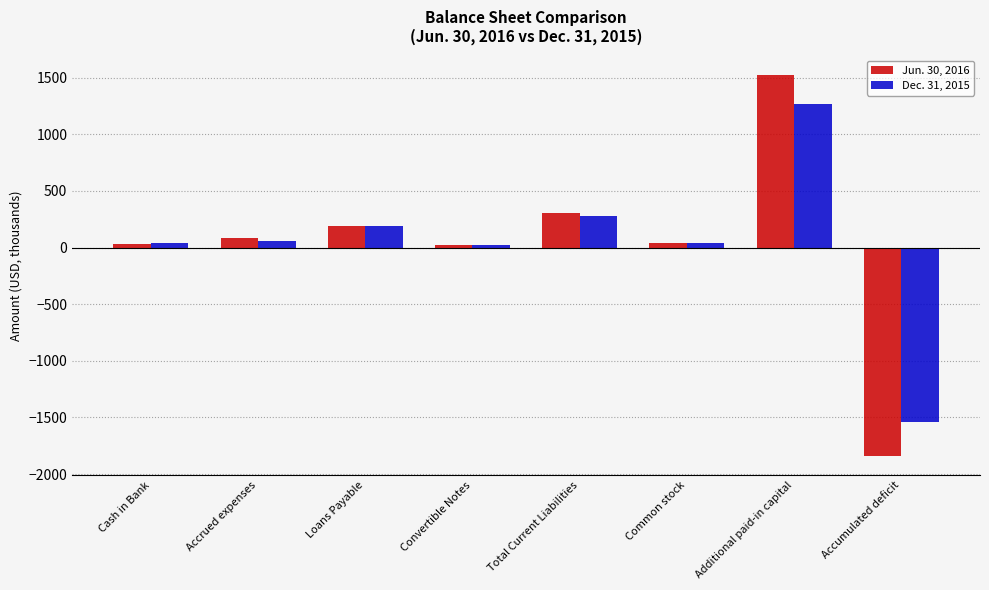

What is the sum of the Dec. 31, 2015 values at Cash in Bank and Total Current Liabilities?

323.1